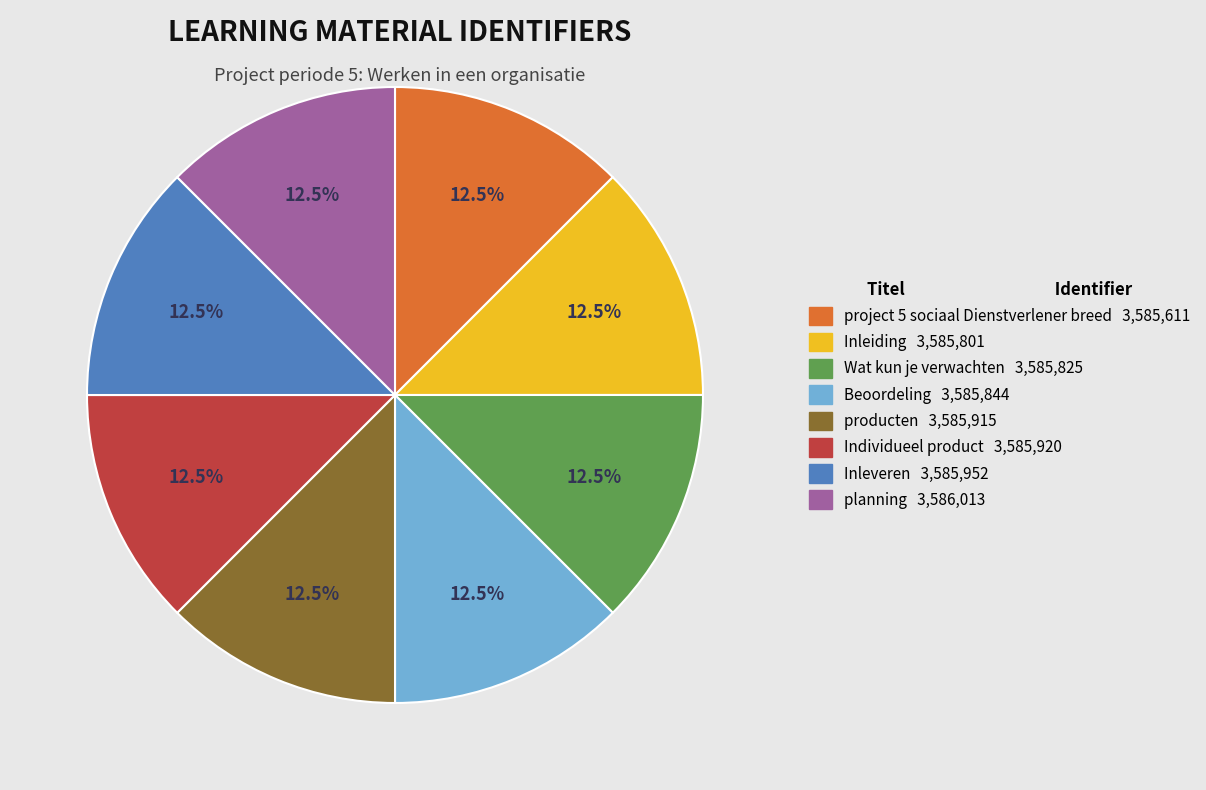

Is planning the majority of the pie?

No